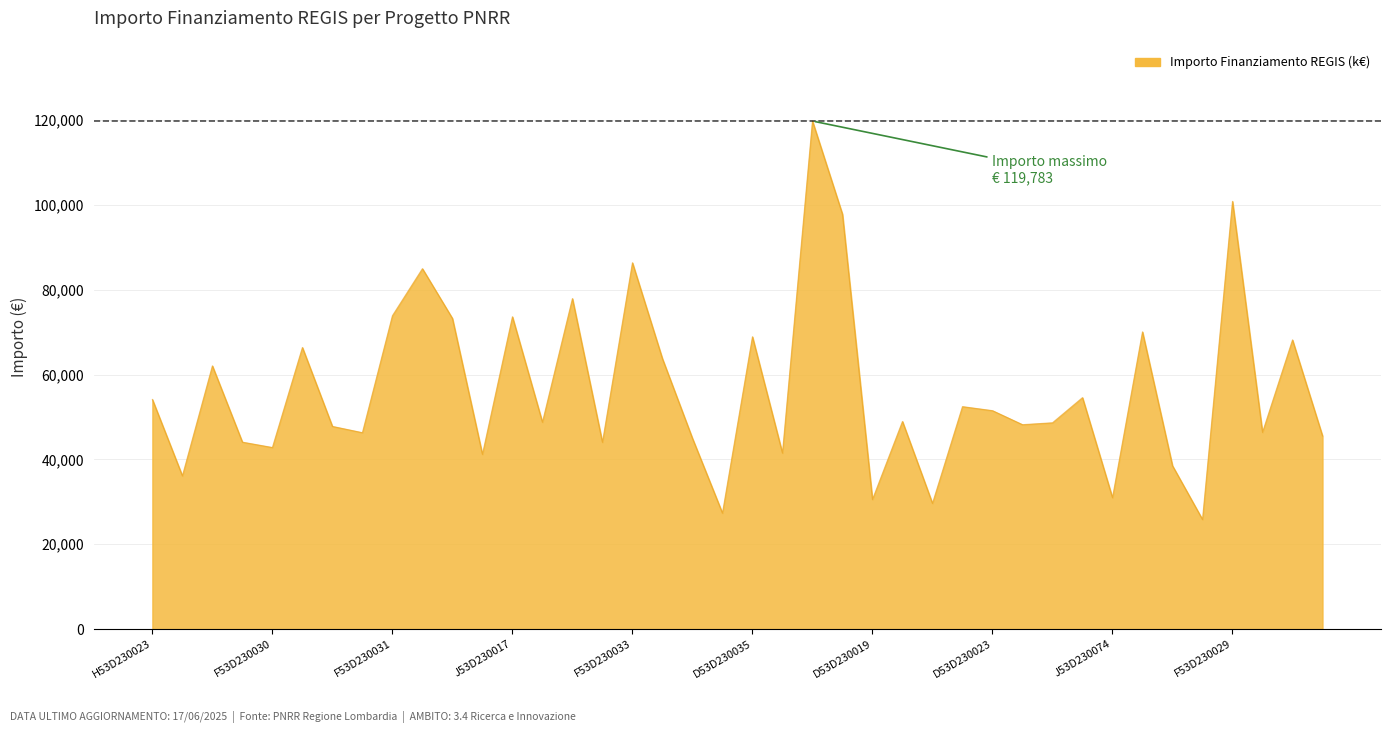

How many lines are shown in the chart?

1